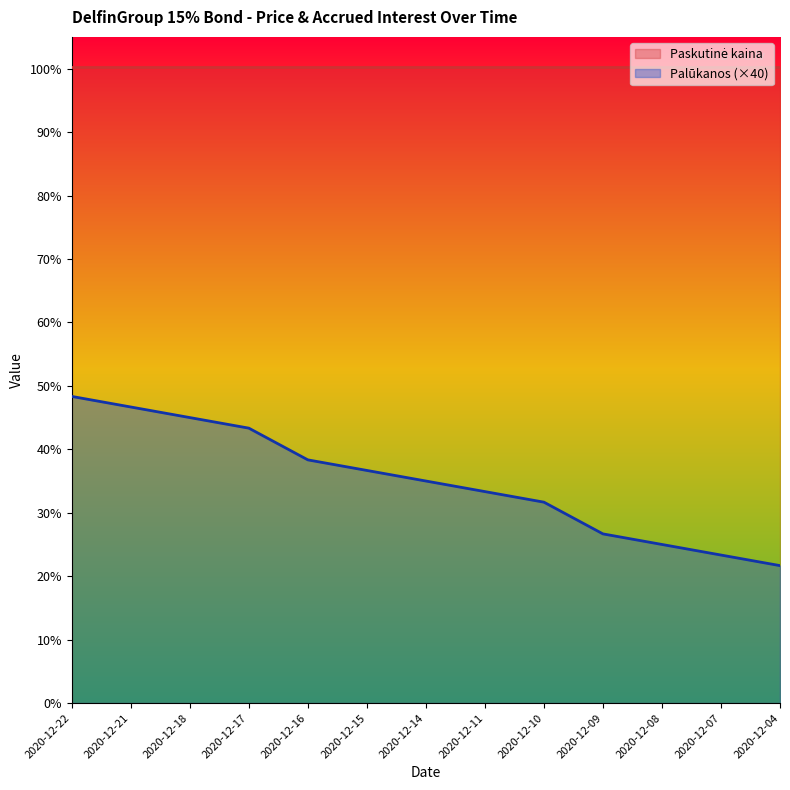

List the labels in order of value, largest first.

2020-12-22, 2020-12-21, 2020-12-18, 2020-12-17, 2020-12-16, 2020-12-15, 2020-12-14, 2020-12-11, 2020-12-10, 2020-12-09, 2020-12-08, 2020-12-07, 2020-12-04